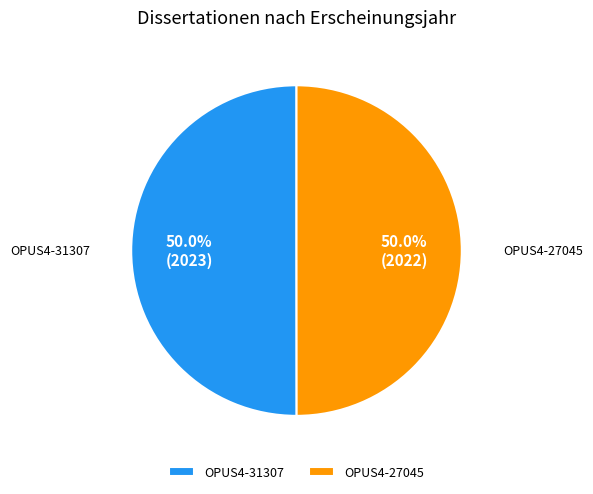

What is the majority slice?

OPUS4-31307